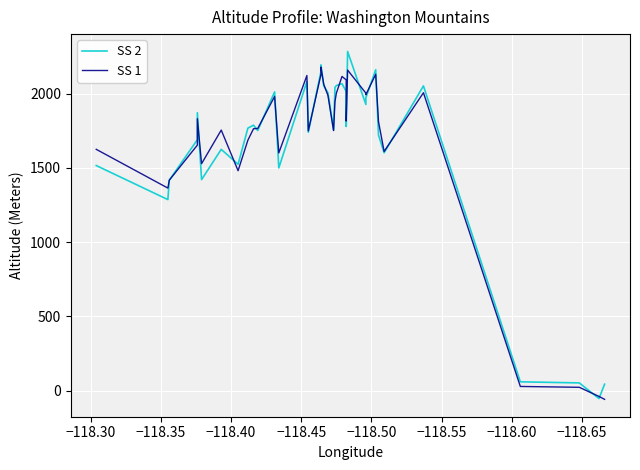

Rank the series by their average value, from lowest to highest.

SS 2, SS 1